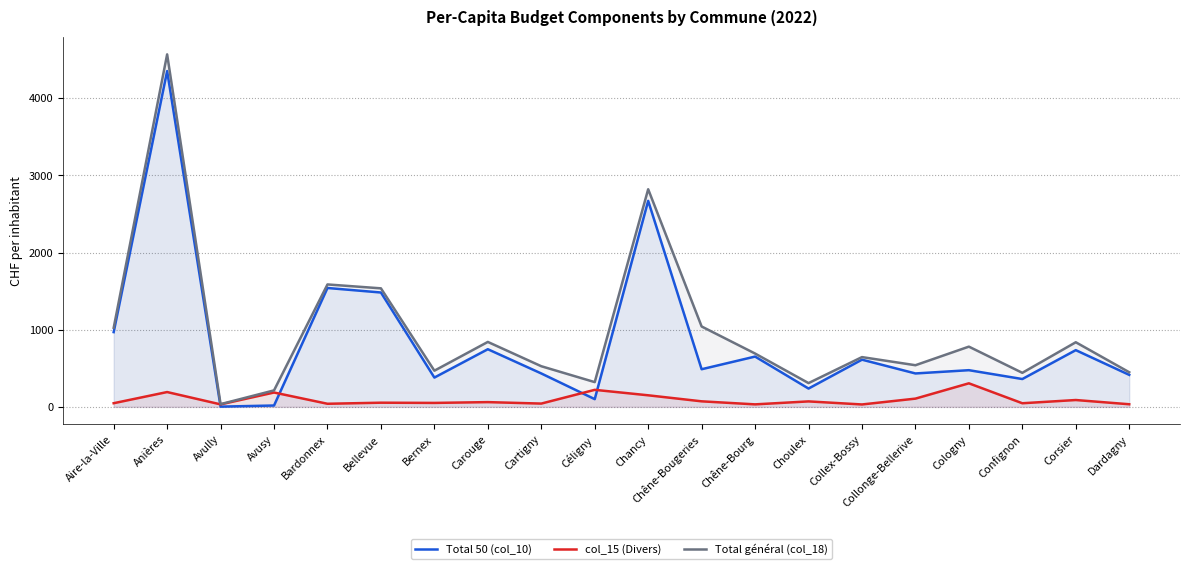

Reading left to right, extract all data points from this chart.

Total 50 (col_10): Aire-la-Ville=968.9	Anières=4351.9	Avully=3.1	Avusy=17.5	Bardonnex=1540.7	Bellevue=1482.1	Bernex=379.6	Carouge=747.1	Cartigny=433.0	Céligny=100.0	Chancy=2670.1	Chêne-Bougeries=487.7	Chêne-Bourg=651.8	Choulex=237.3	Collex-Bossy=611.7	Collonge-Bellerive=433.0	Cologny=475.4	Confignon=360.7	Corsier=735.1	Dardagny=414.8
col_15 (Divers): Aire-la-Ville=47.3	Anières=192.0	Avully=32.2	Avusy=186.0	Bardonnex=40.1	Bellevue=54.0	Bernex=51.2	Carouge=61.5	Cartigny=42.6	Céligny=220.7	Chancy=149.9	Chêne-Bougeries=71.7	Chêne-Bourg=32.3	Choulex=70.8	Collex-Bossy=31.1	Collonge-Bellerive=106.7	Cologny=305.2	Confignon=46.8	Corsier=88.6	Dardagny=33.8
Total général (col_18): Aire-la-Ville=1024.9	Anières=4568.5	Avully=35.3	Avusy=213.6	Bardonnex=1586.7	Bellevue=1536.1	Bernex=468.7	Carouge=841.6	Cartigny=526.7	Céligny=320.7	Chancy=2820.6	Chêne-Bougeries=1041.8	Chêne-Bourg=691.2	Choulex=308.0	Collex-Bossy=645.0	Collonge-Bellerive=539.7	Cologny=780.6	Confignon=441.1	Corsier=837.5	Dardagny=448.6